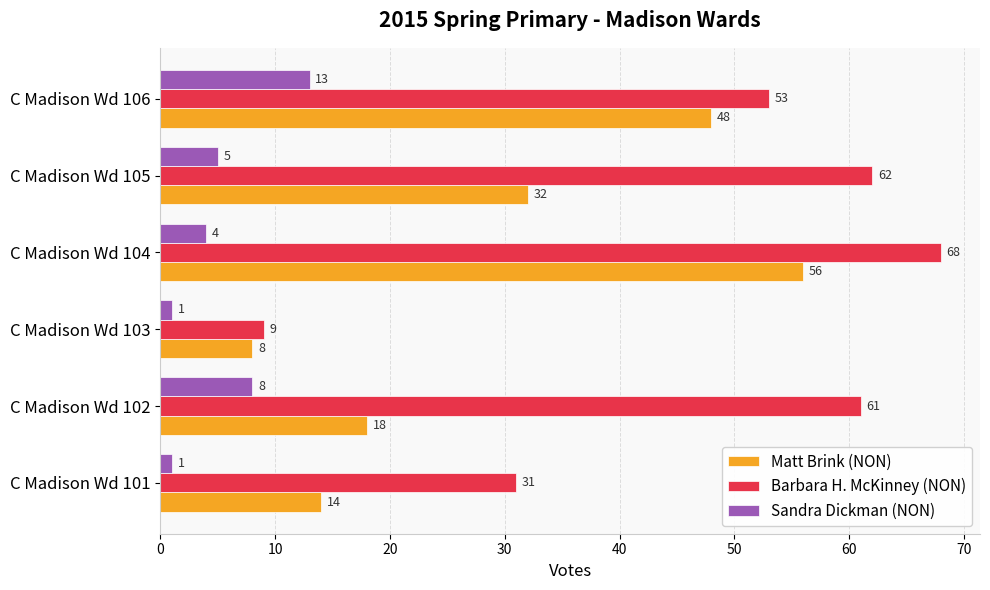

True or false: Matt Brink (NON) has a value of 18 at C Madison Wd 102.

True